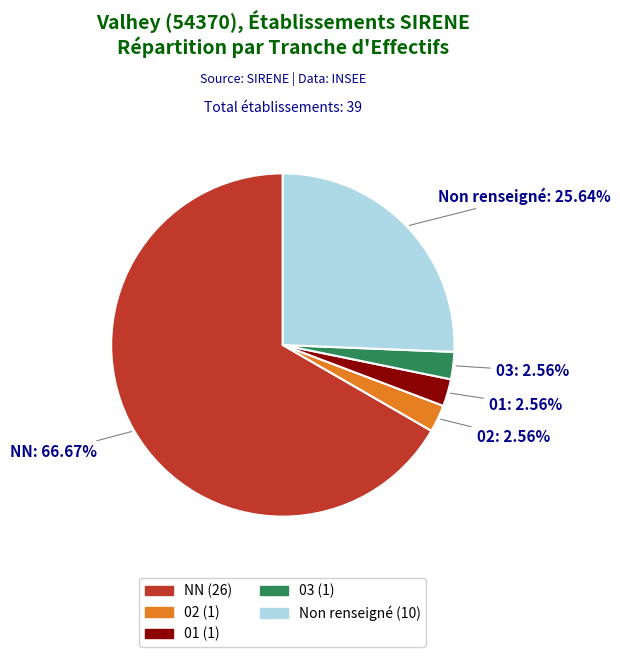

Is there a majority slice in this chart?

Yes